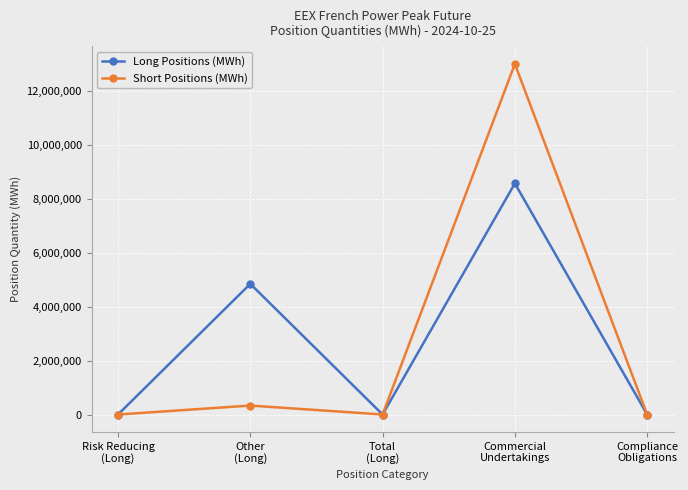

Rank the series at Other
(Long) from highest to lowest value.

Long Positions (MWh), Short Positions (MWh)